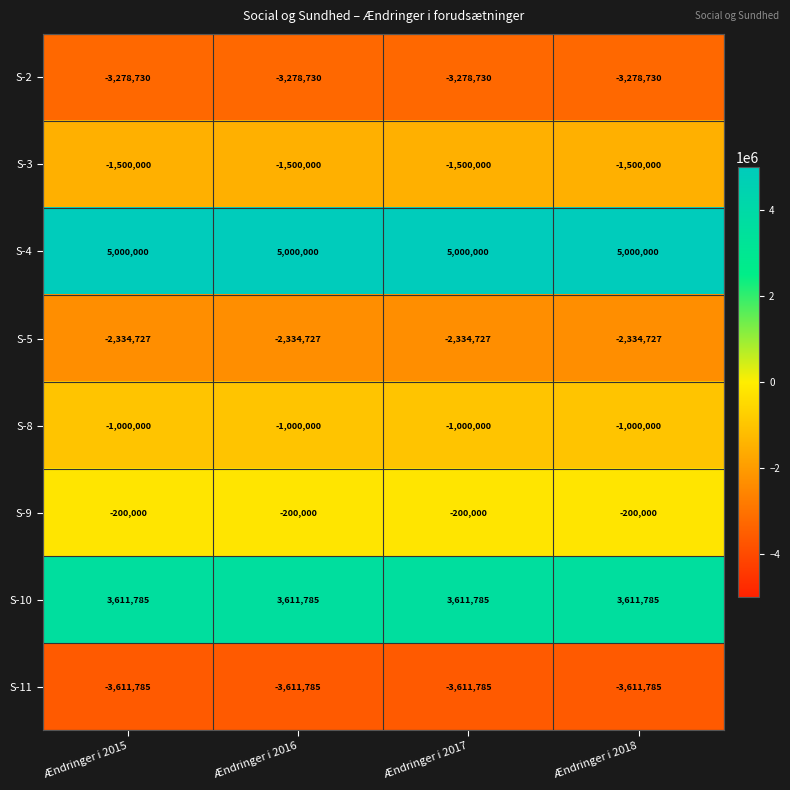

List the series in order of their peak value, highest first.

S-4, S-10, S-9, S-8, S-3, S-5, S-2, S-11